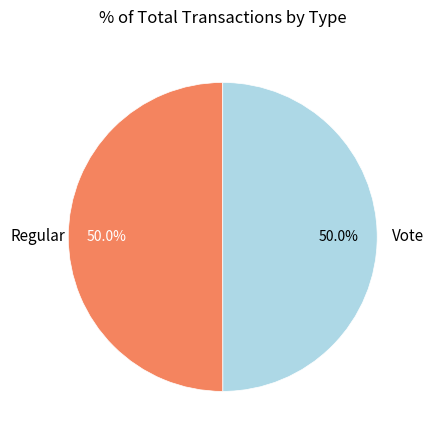

The Regular slice represents 50% of the pie. True or false?

True